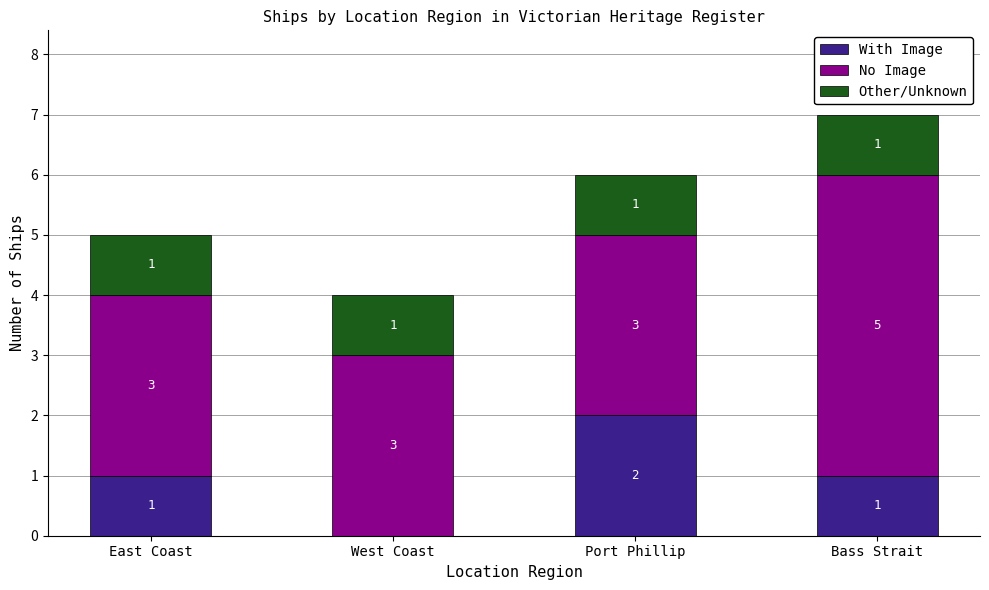

At which category is the sum across all series the highest?

Bass Strait